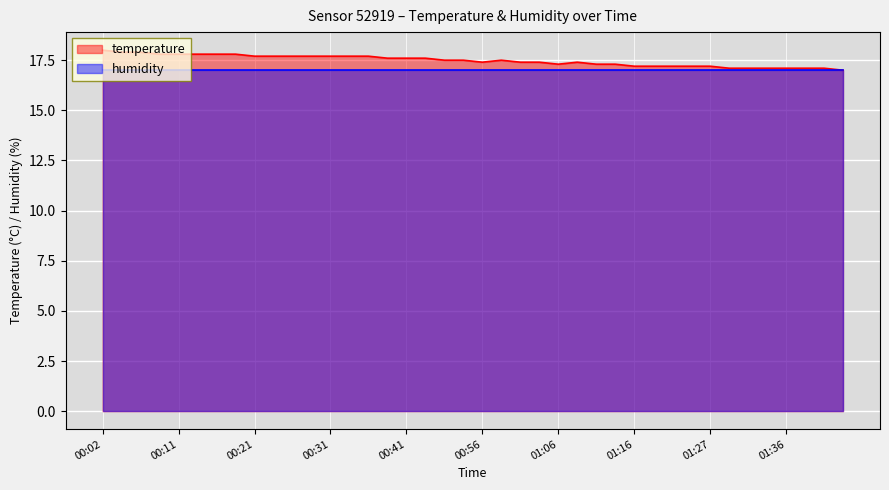

Does the chart display data point markers on the line(s)?

No